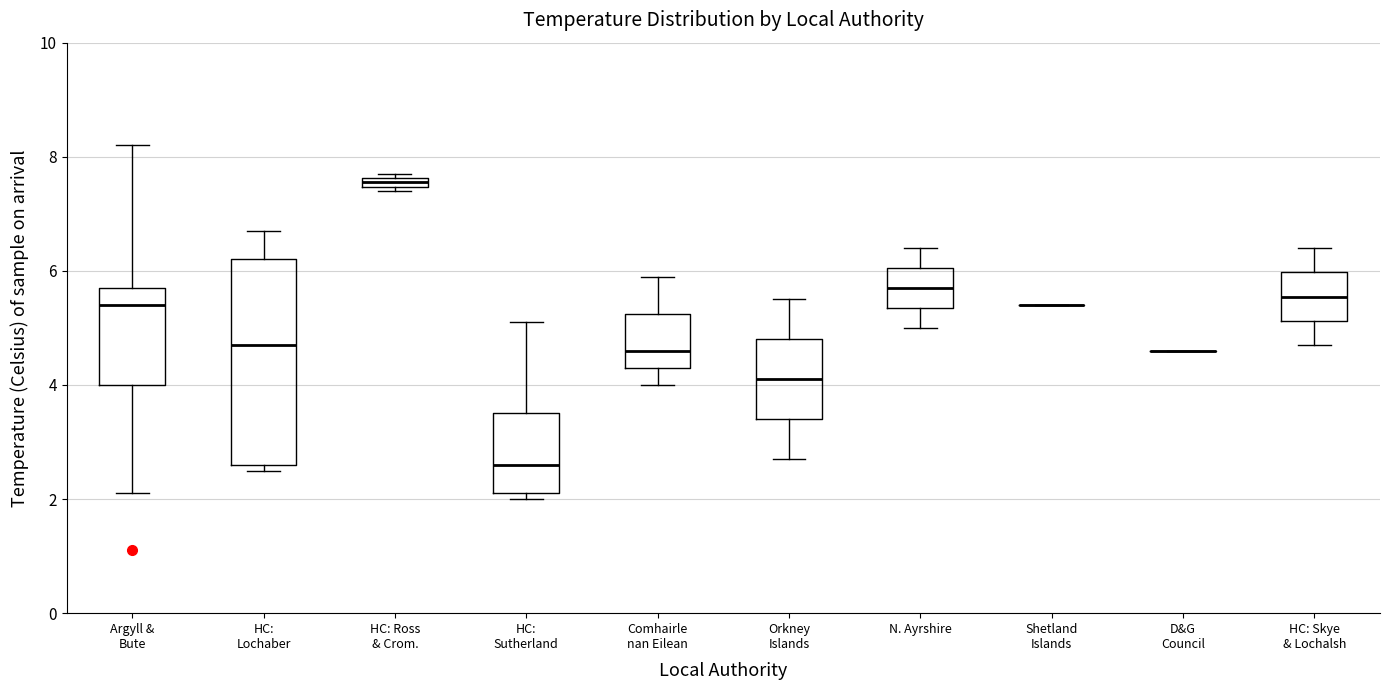

Where does the lower whisker of the box for HC: Skye & Lochalsh end on the y-axis? The values are not printed on the chart, so give them approximately, as read against the axis.

4.8